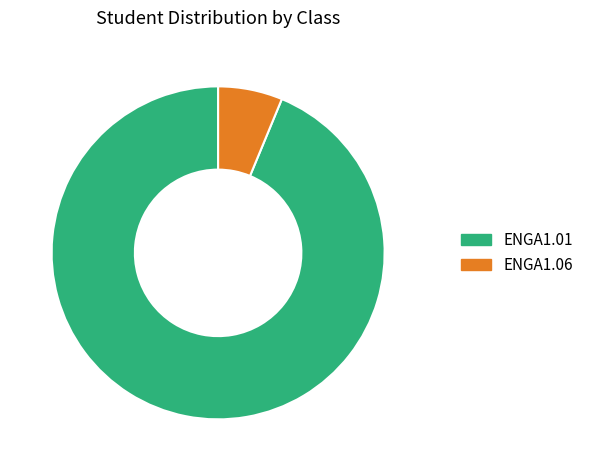

Does ENGA1.01 account for over 50% of the chart?

Yes